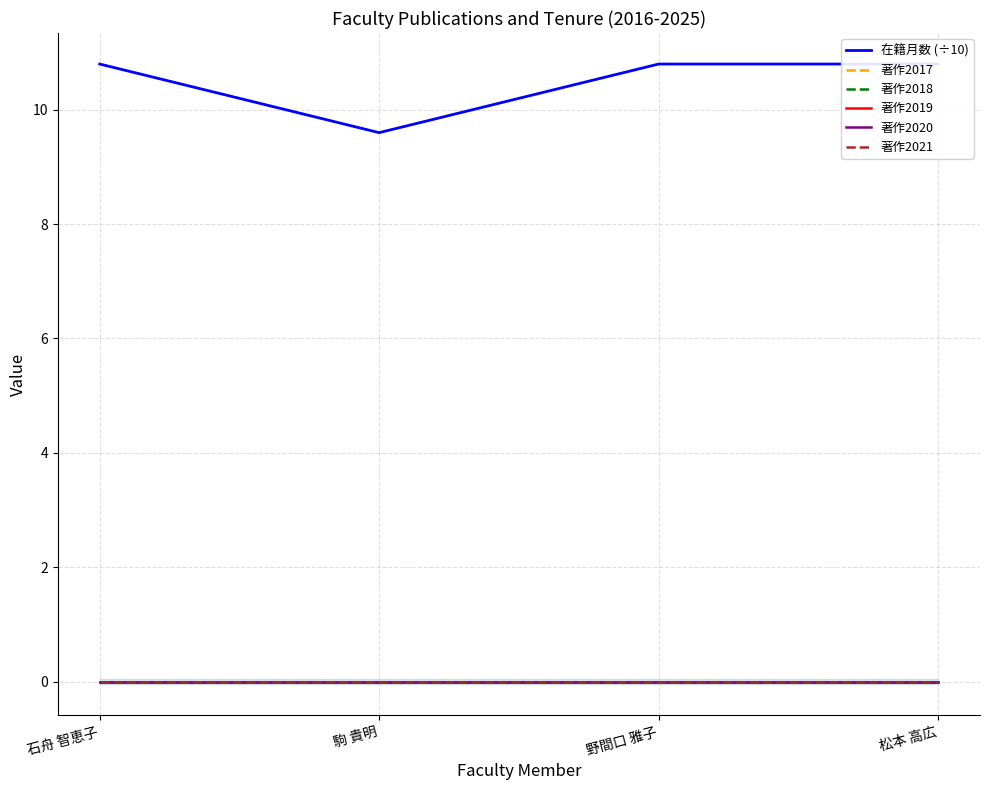

What is the minimum value for 在籍月数 (÷10)?

9.6